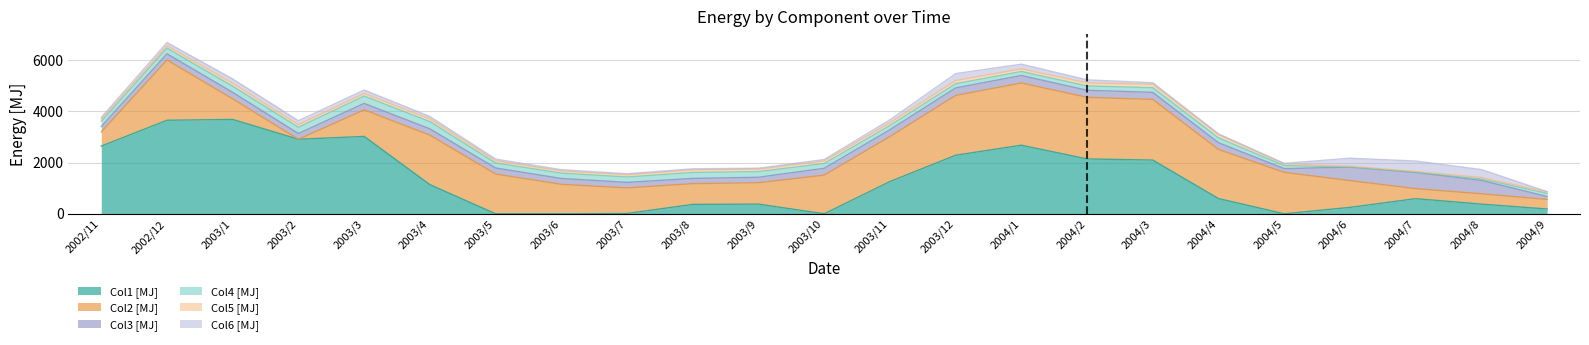

At which label does Col5 [MJ] first exceed 98?

2003/1